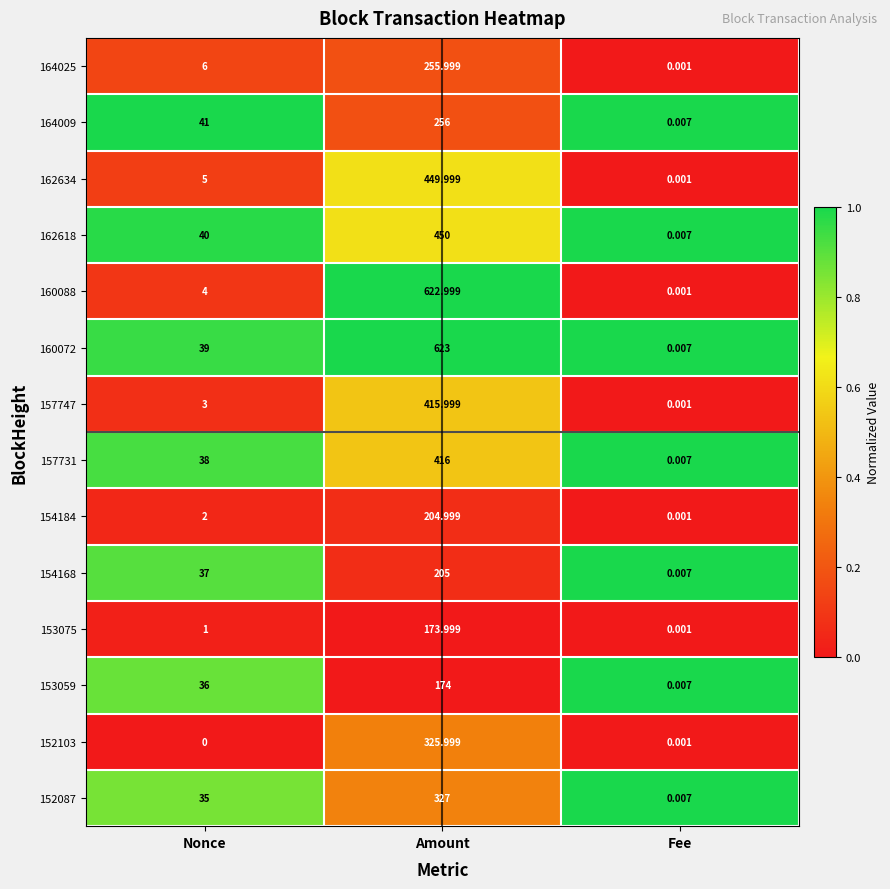

At which label is 162618 closest to 225?

Nonce